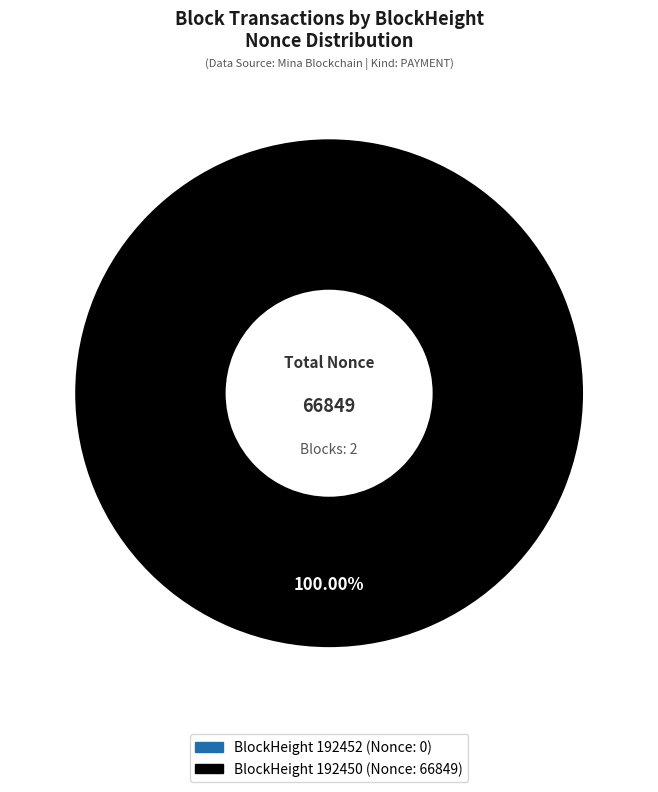

To the nearest percent, what is the combined percentage of 192450 and 192452?

100%